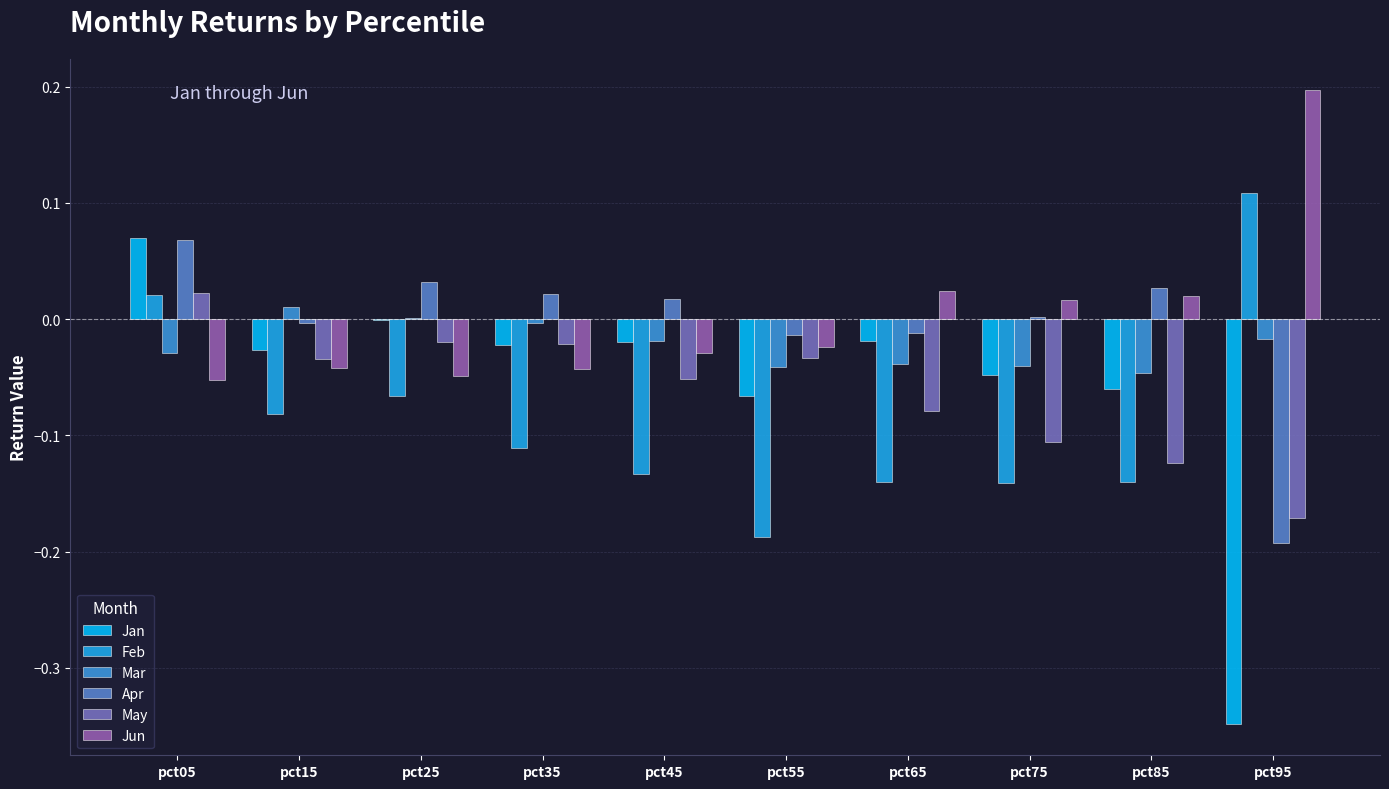

What is the difference between the highest and lowest values at pct95?

0.5